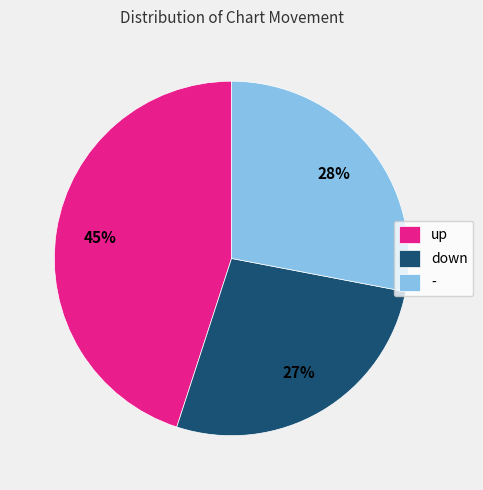

Is the sum of down and up greater than half?

Yes